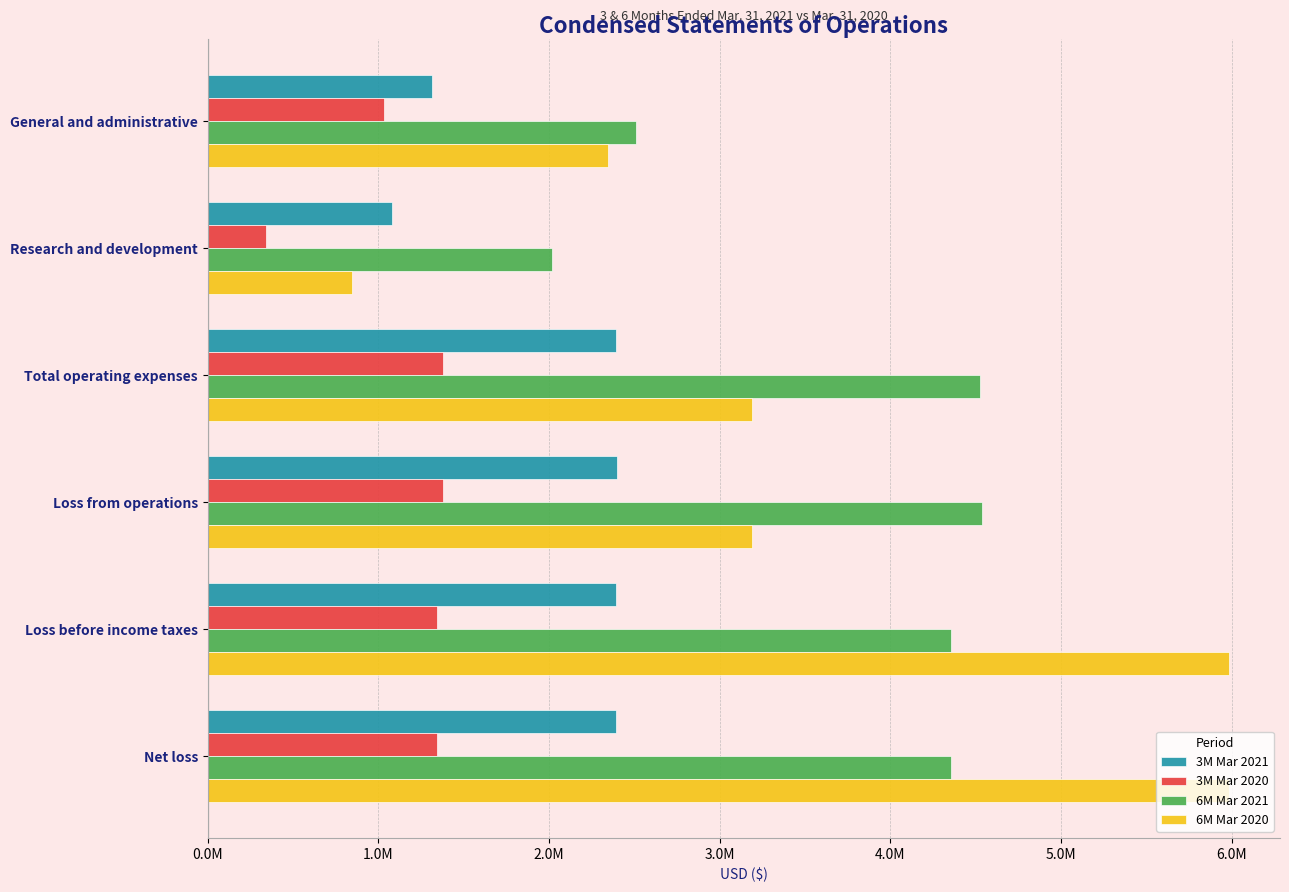

What are all the series names shown in the legend?

3M Mar 2021, 3M Mar 2020, 6M Mar 2021, 6M Mar 2020